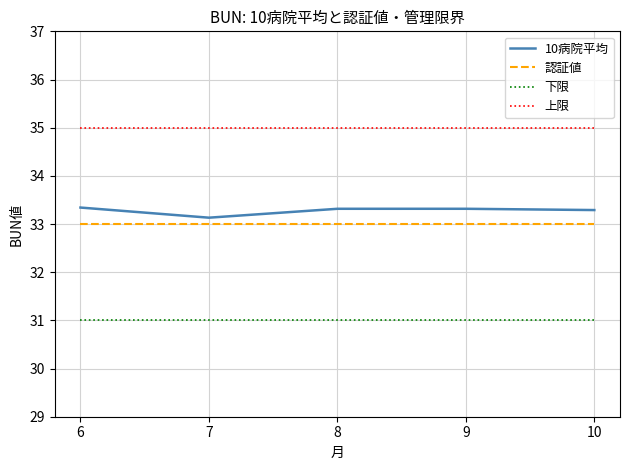

True or false: 上限 and 10病院平均 cross at least once.

False